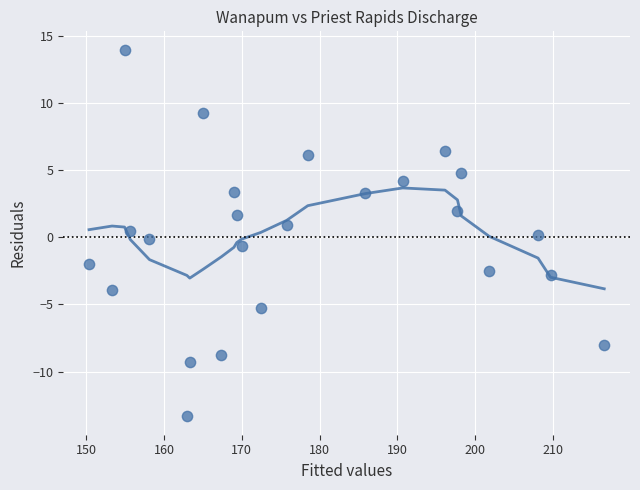

What is the range of X values (max minus min)?

66.3